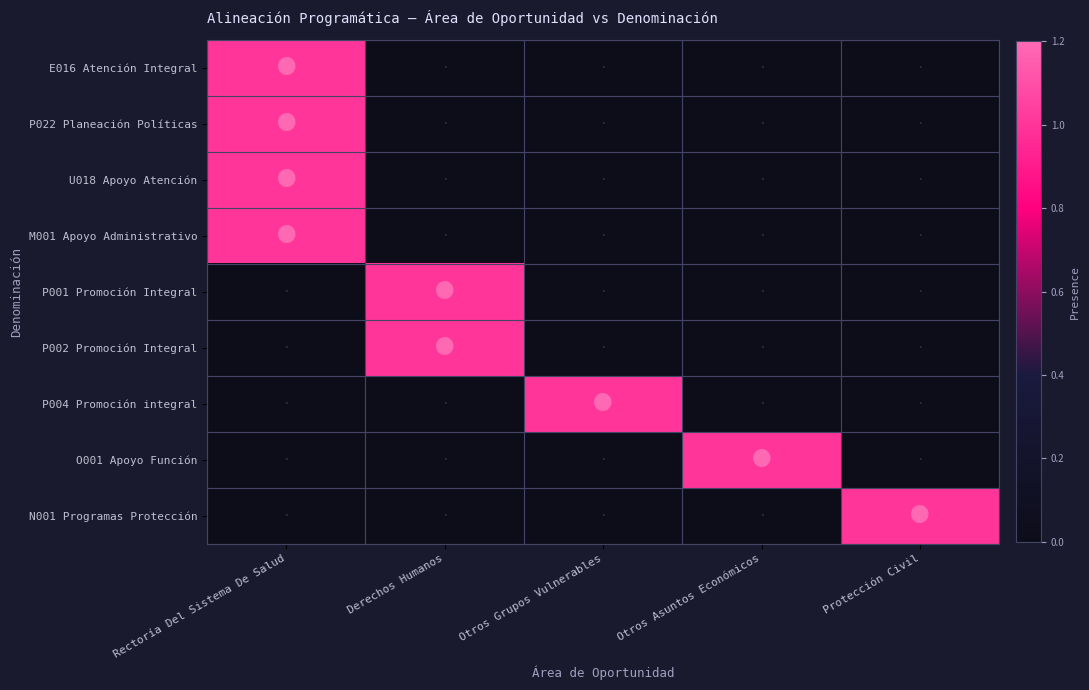

Reading left to right, transcribe all the data shown in this chart.

E016 Atención Integral: Rectoría Del Sistema De Salud=1	Derechos Humanos=0	Otros Grupos Vulnerables=0	Otros Asuntos Económicos=0	Protección Civil=0
P022 Planeación Políticas: Rectoría Del Sistema De Salud=1	Derechos Humanos=0	Otros Grupos Vulnerables=0	Otros Asuntos Económicos=0	Protección Civil=0
U018 Apoyo Atención: Rectoría Del Sistema De Salud=1	Derechos Humanos=0	Otros Grupos Vulnerables=0	Otros Asuntos Económicos=0	Protección Civil=0
M001 Apoyo Administrativo: Rectoría Del Sistema De Salud=1	Derechos Humanos=0	Otros Grupos Vulnerables=0	Otros Asuntos Económicos=0	Protección Civil=0
P001 Promoción Integral: Rectoría Del Sistema De Salud=0	Derechos Humanos=1	Otros Grupos Vulnerables=0	Otros Asuntos Económicos=0	Protección Civil=0
P002 Promoción Integral: Rectoría Del Sistema De Salud=0	Derechos Humanos=1	Otros Grupos Vulnerables=0	Otros Asuntos Económicos=0	Protección Civil=0
P004 Promoción integral: Rectoría Del Sistema De Salud=0	Derechos Humanos=0	Otros Grupos Vulnerables=1	Otros Asuntos Económicos=0	Protección Civil=0
O001 Apoyo Función: Rectoría Del Sistema De Salud=0	Derechos Humanos=0	Otros Grupos Vulnerables=0	Otros Asuntos Económicos=1	Protección Civil=0
N001 Programas Protección: Rectoría Del Sistema De Salud=0	Derechos Humanos=0	Otros Grupos Vulnerables=0	Otros Asuntos Económicos=0	Protección Civil=1